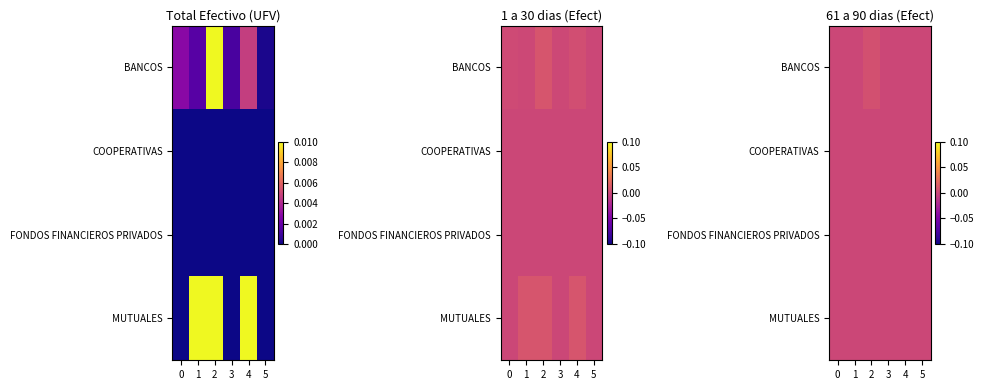

Rank the categories by COOPERATIVAS value from highest to lowest.

0, 1, 2, 3, 4, 5